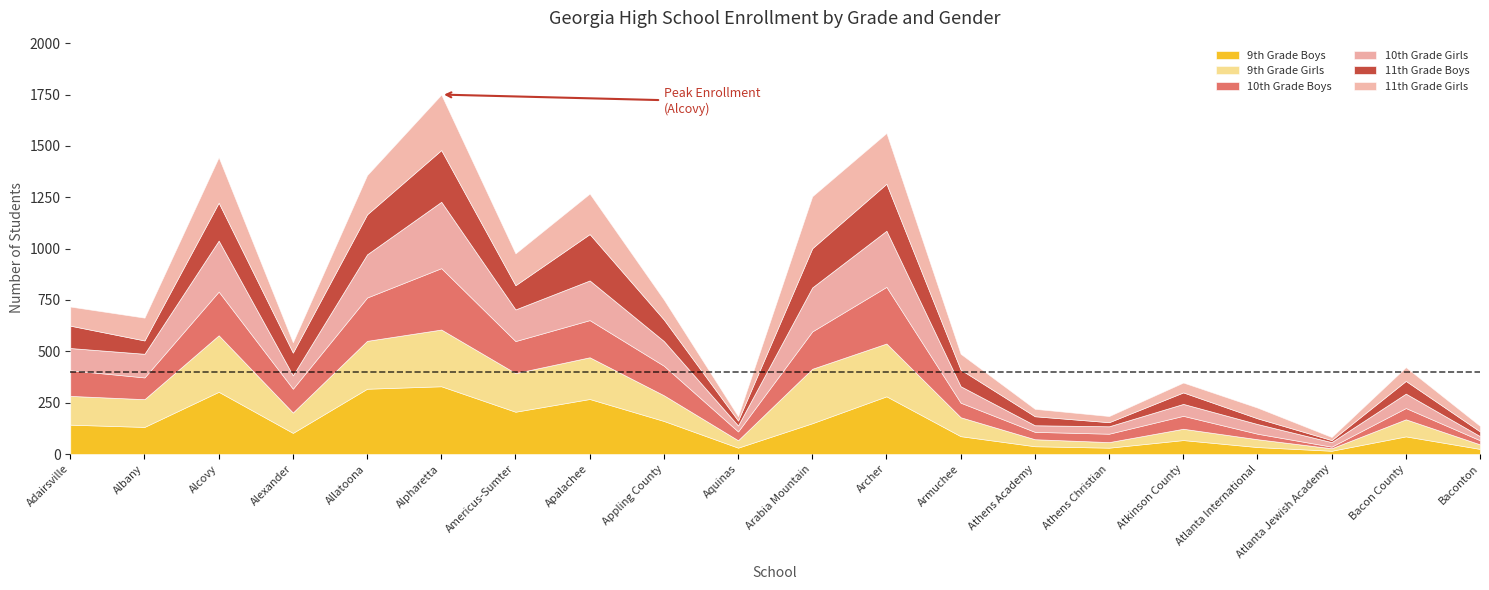

Reading left to right, what are all the values shown in this chart?

9th Grade Boys: 143	132	303	103	318	330	206	268	161	31	150	281	87	38	31	68	34	16	86	25
9th Grade Girls: 140	135	275	99	233	276	188	203	125	36	265	257	92	34	27	55	38	12	83	22
10th Grade Boys: 125	106	213	116	211	299	156	181	144	43	182	276	71	36	41	63	27	8	55	20
10th Grade Girls: 108	115	248	65	210	323	154	193	120	29	214	273	80	32	36	58	47	22	70	20
11th Grade Boys: 109	65	185	111	195	252	118	226	105	24	191	229	81	44	20	56	28	10	62	23
11th Grade Girls: 93	111	221	50	191	270	155	197	97	21	253	247	77	36	30	48	52	15	67	27